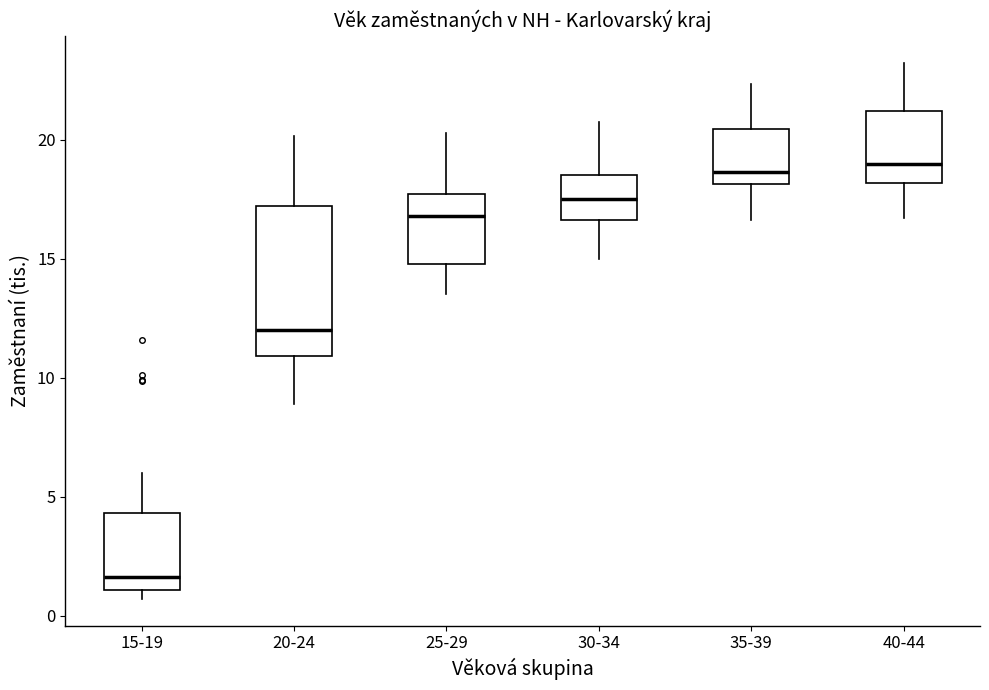

Reading left to right, read every box against the y-axis: the position of its median line, the range the box covers, and the ends of its whiskers. The values are not printed on the chart, so give them approximately, as read against the axis.

15-19: median 1.5, box 1.0 to 4.5, whiskers 0.5 to 6.0
20-24: median 12.0, box 11.0 to 17.0, whiskers 9.0 to 20.0
25-29: median 17.0, box 15.0 to 17.5, whiskers 13.5 to 20.5
30-34: median 17.5, box 16.5 to 18.5, whiskers 15.0 to 20.5
35-39: median 18.5, box 18.0 to 20.5, whiskers 16.5 to 22.5
40-44: median 19.0, box 18.0 to 21.0, whiskers 16.5 to 23.0